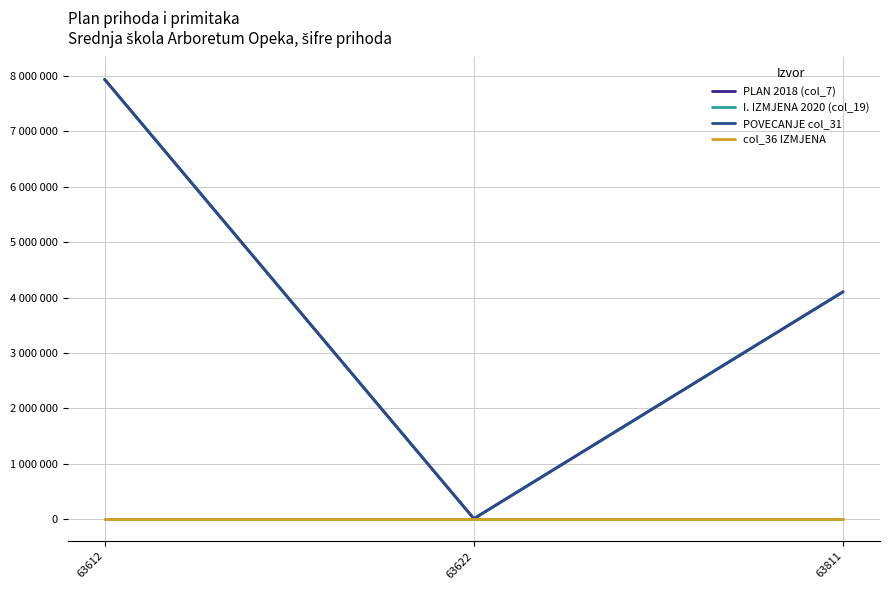

What is the value of the POVECANJE col_31 point at the 3rd from the left?

4103900